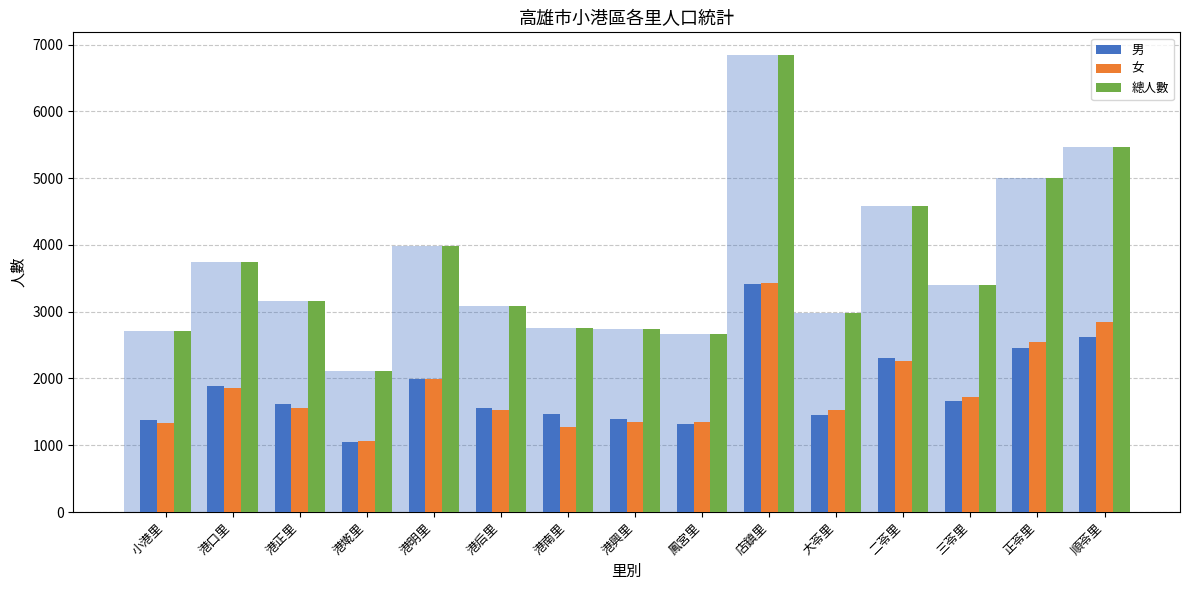

What position from the right is 港后里?

10